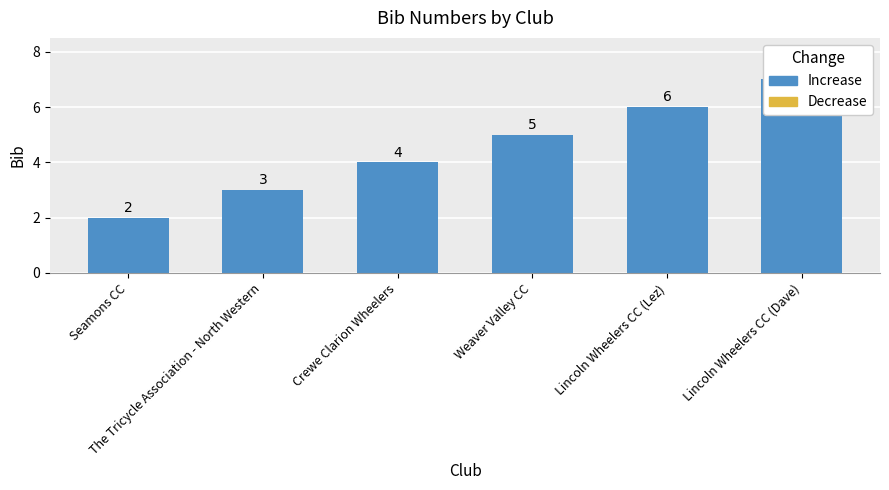

What is the minimum value shown in the chart?

2